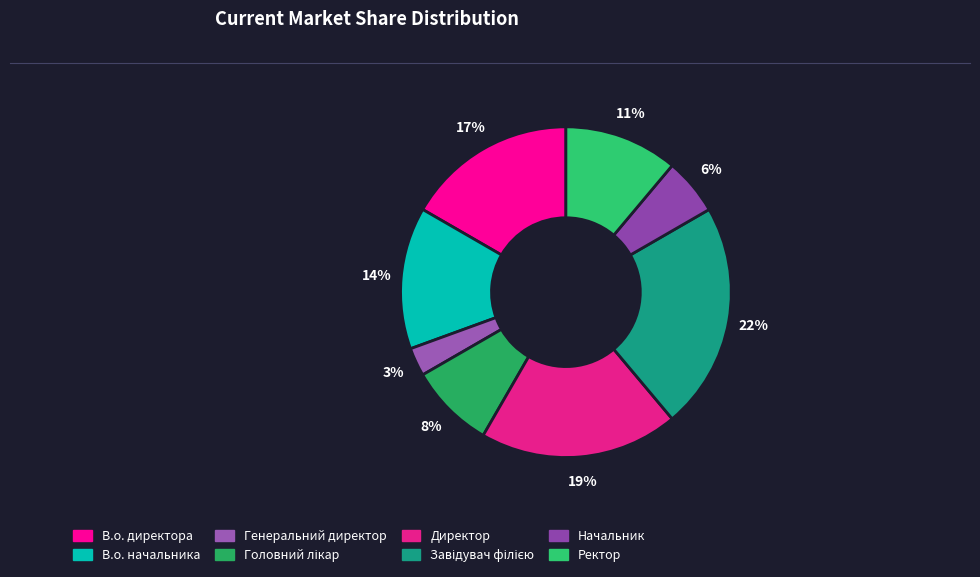

What percentage is the В.о. начальника slice, to the nearest percent?

14%